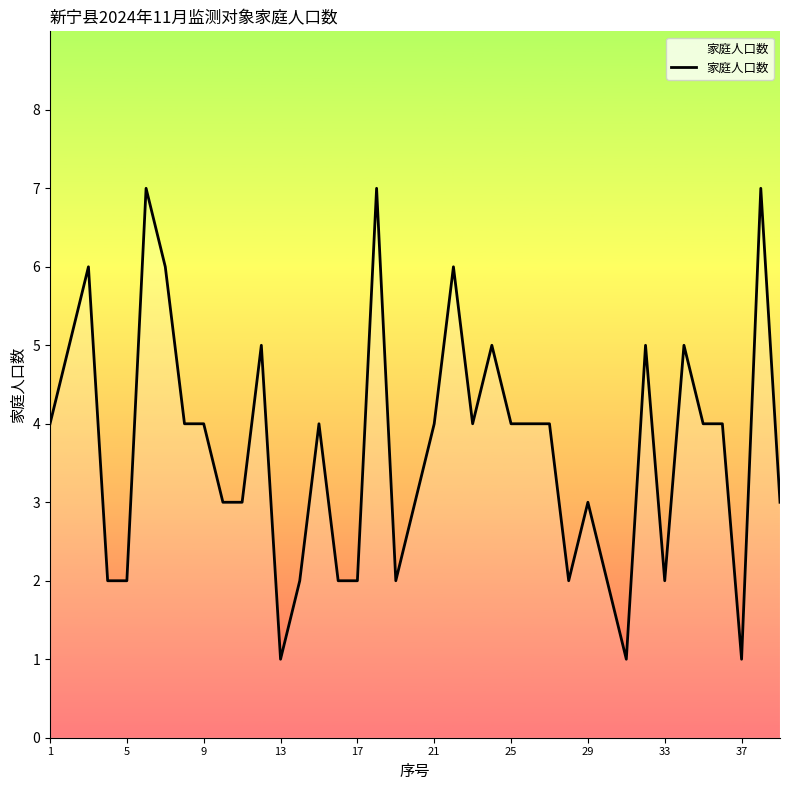

What is the minimum value shown in the chart?

1